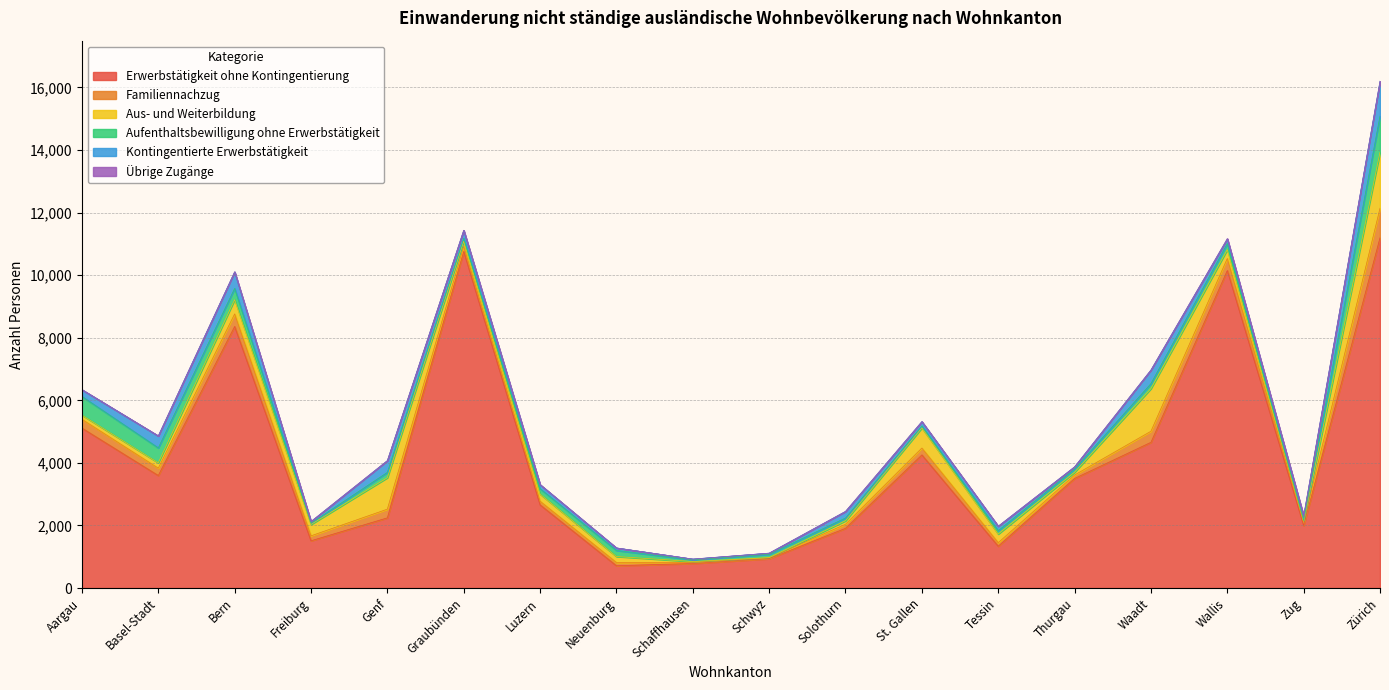

Which series has the largest total across all categories?

Erwerbstätigkeit ohne Kontingentierung